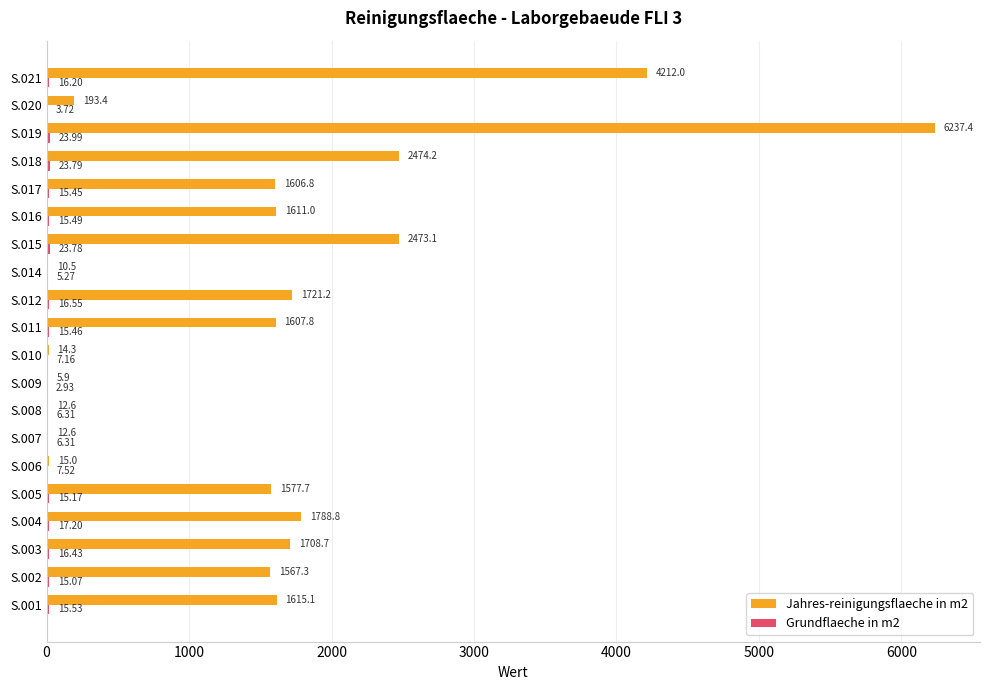

Which series has the largest total across all categories?

Jahres-reinigungsflaeche in m2